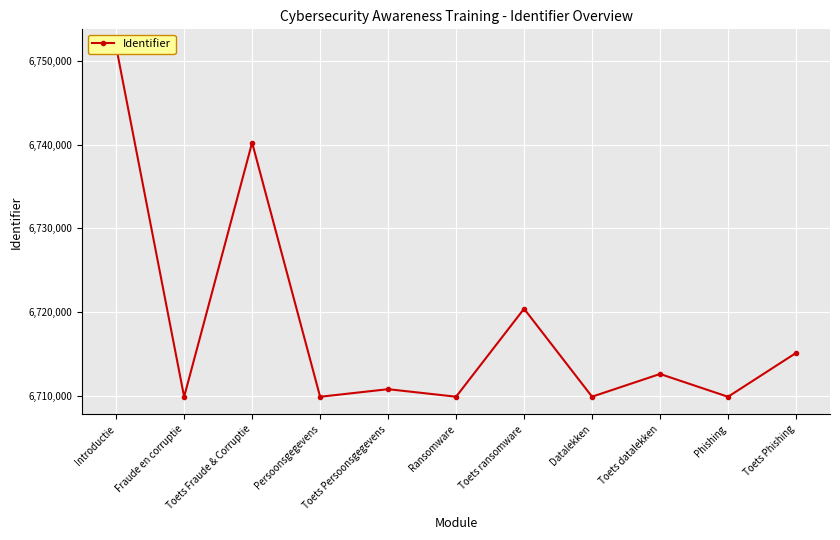

How many lines are shown in the chart?

1